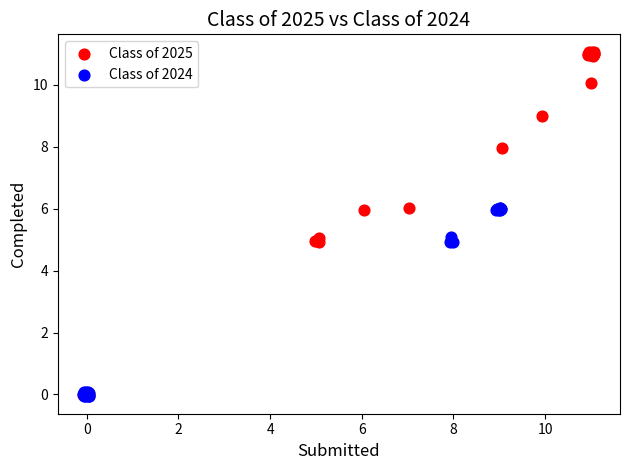

Which series reaches the maximum Y coordinate?

Class of 2025